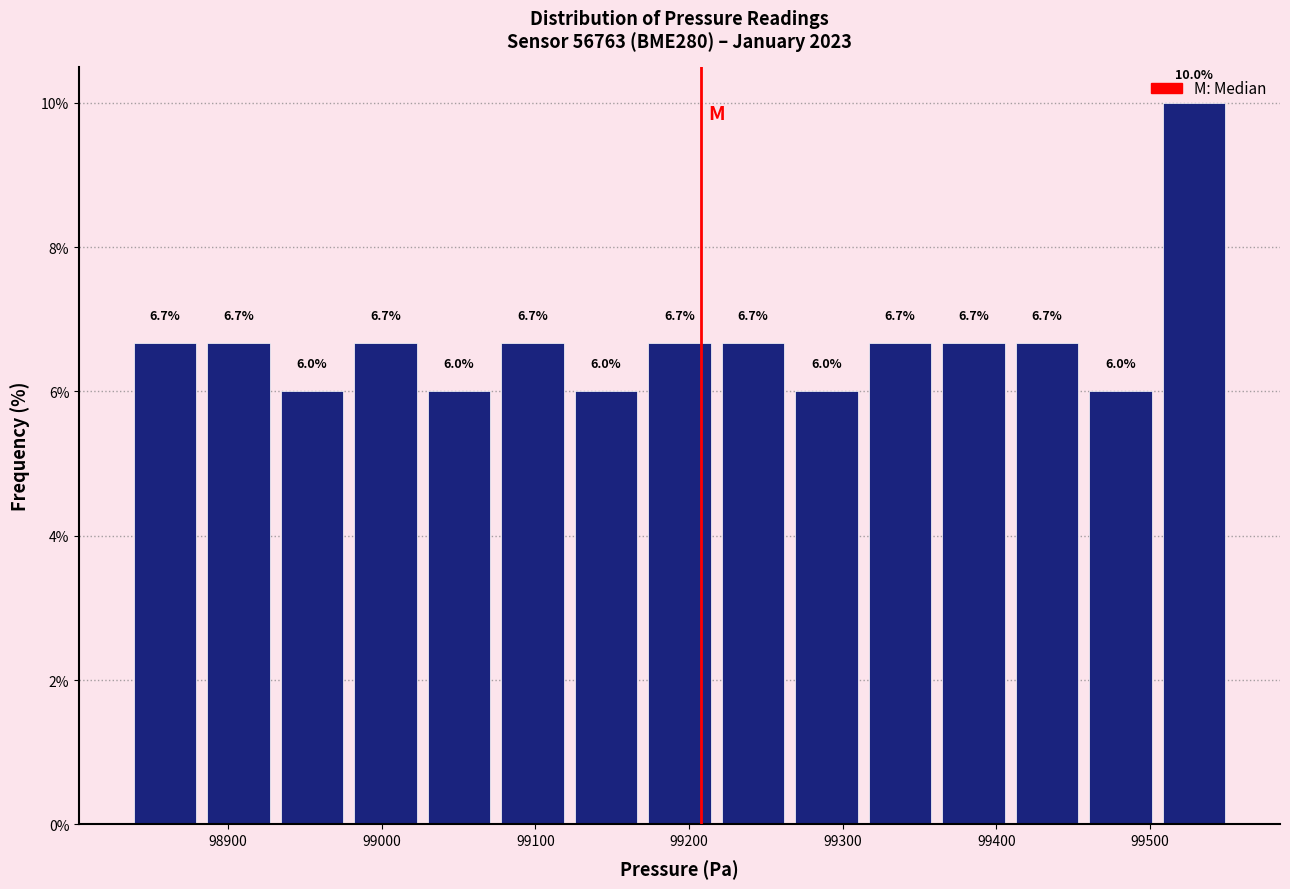

Reading left to right, list every bar in this chart as the range it spans on the x-axis followed by its height. The bar edges are not printed on the chart, so give them approximately, as read against the axis.

98840 to 98880: 6.7
98880 to 98930: 6.7
98930 to 98980: 6.0
98980 to 99030: 6.7
99030 to 99070: 6.0
99070 to 99120: 6.7
99120 to 99170: 6.0
99170 to 99220: 6.7
99220 to 99270: 6.7
99270 to 99310: 6.0
99310 to 99360: 6.7
99360 to 99410: 6.7
99410 to 99460: 6.7
99460 to 99500: 6.0
99500 to 99550: 10.0